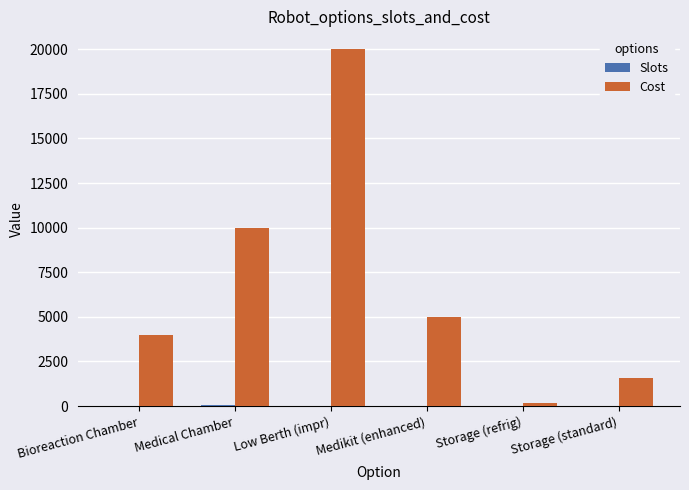

What is the total value across all series at Medical Chamber?

10050